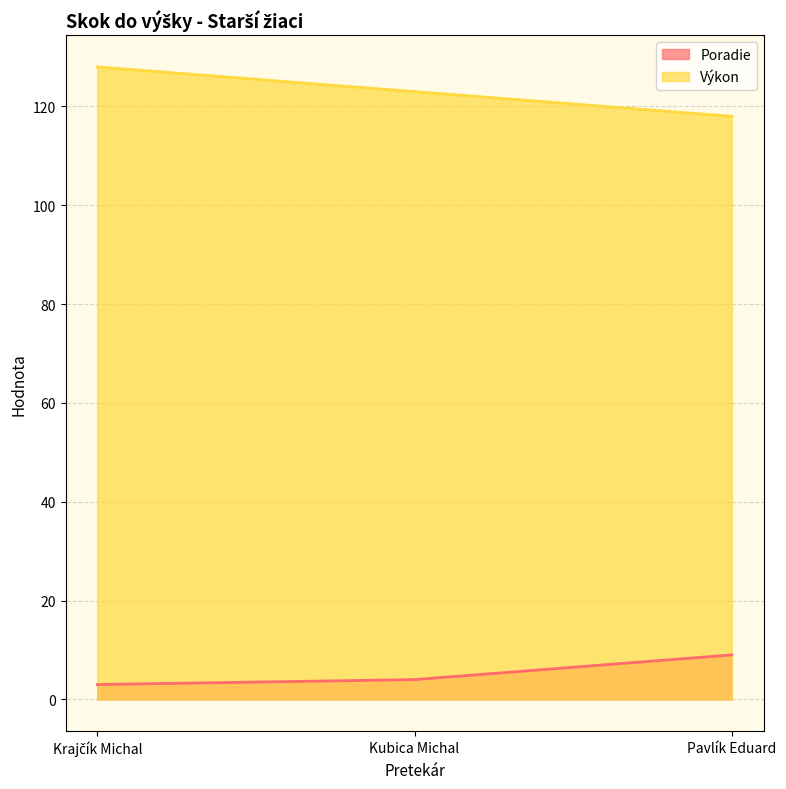

How many Výkon values are between 118 and 128?

3